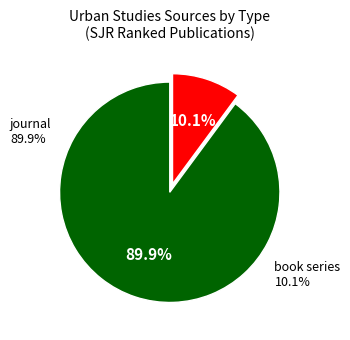

What portion of the pie excludes journal?

10.1%